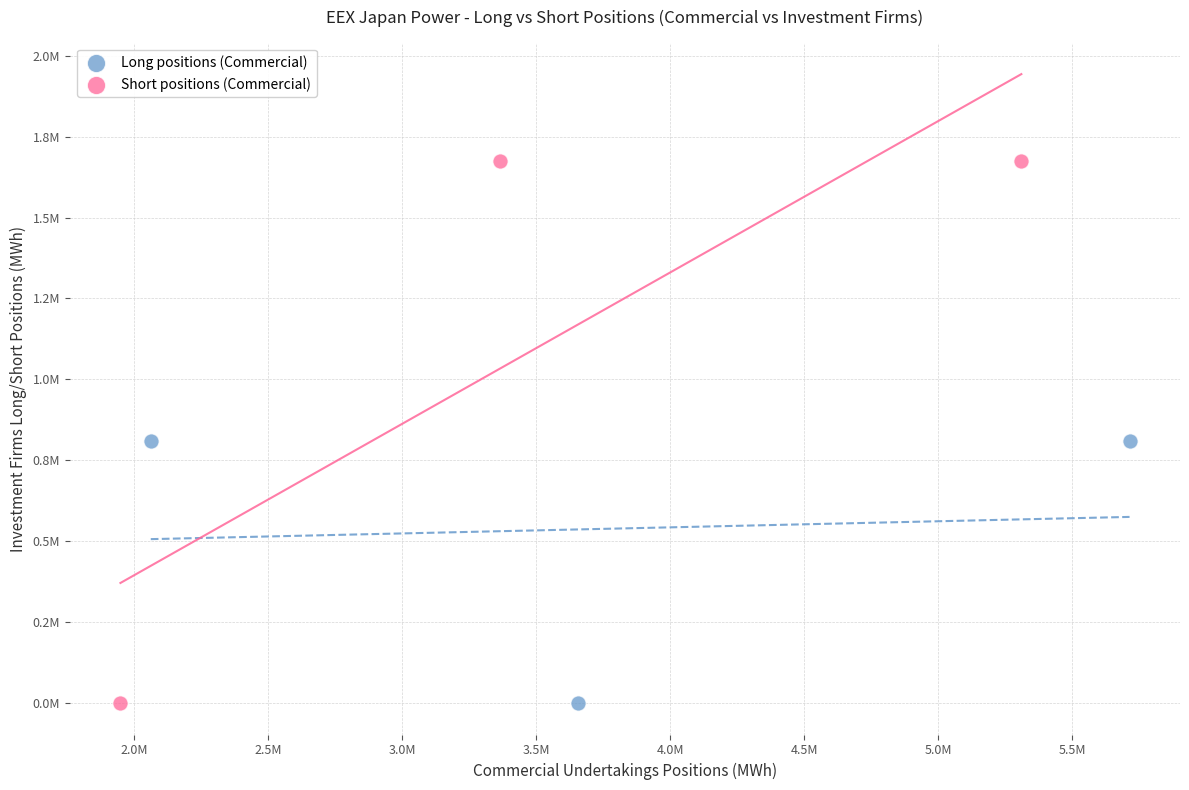

Which series contains the highest Y value?

Short positions (Commercial)